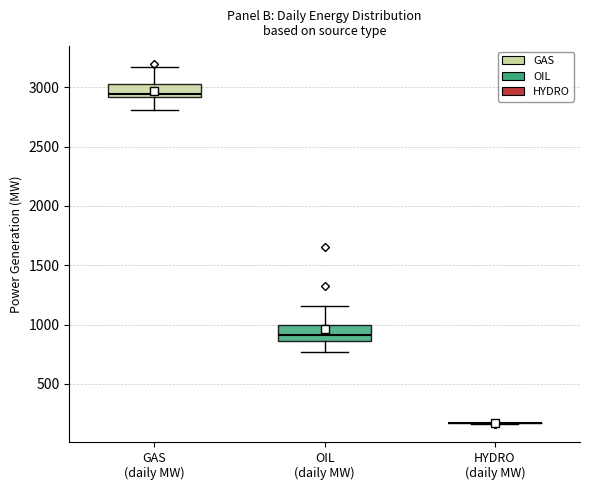

Reading left to right, read every box against the y-axis: the position of its median line, the range the box covers, and the ends of its whiskers. The values are not printed on the chart, so give them approximately, as read against the axis.

GAS (daily MW): median 2950, box 2900 to 3050, whiskers 2800 to 3200
OIL (daily MW): median 900, box 850 to 1000, whiskers 750 to 1150
HYDRO (daily MW): box collapsed to a line at 150, whiskers 150 to 150